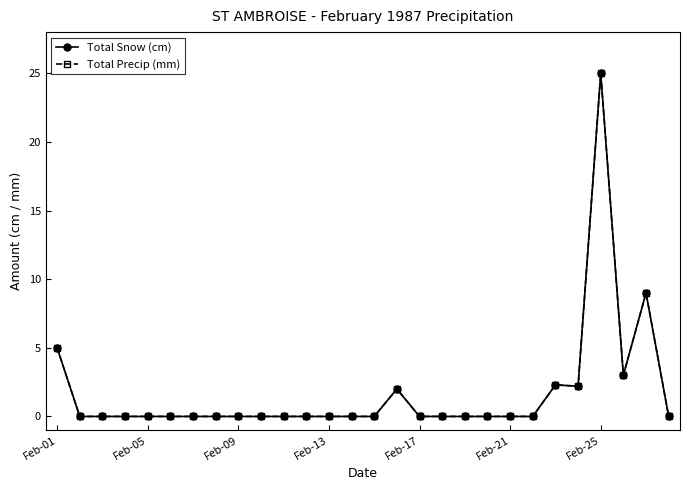

Does the chart have visible grid lines?

No